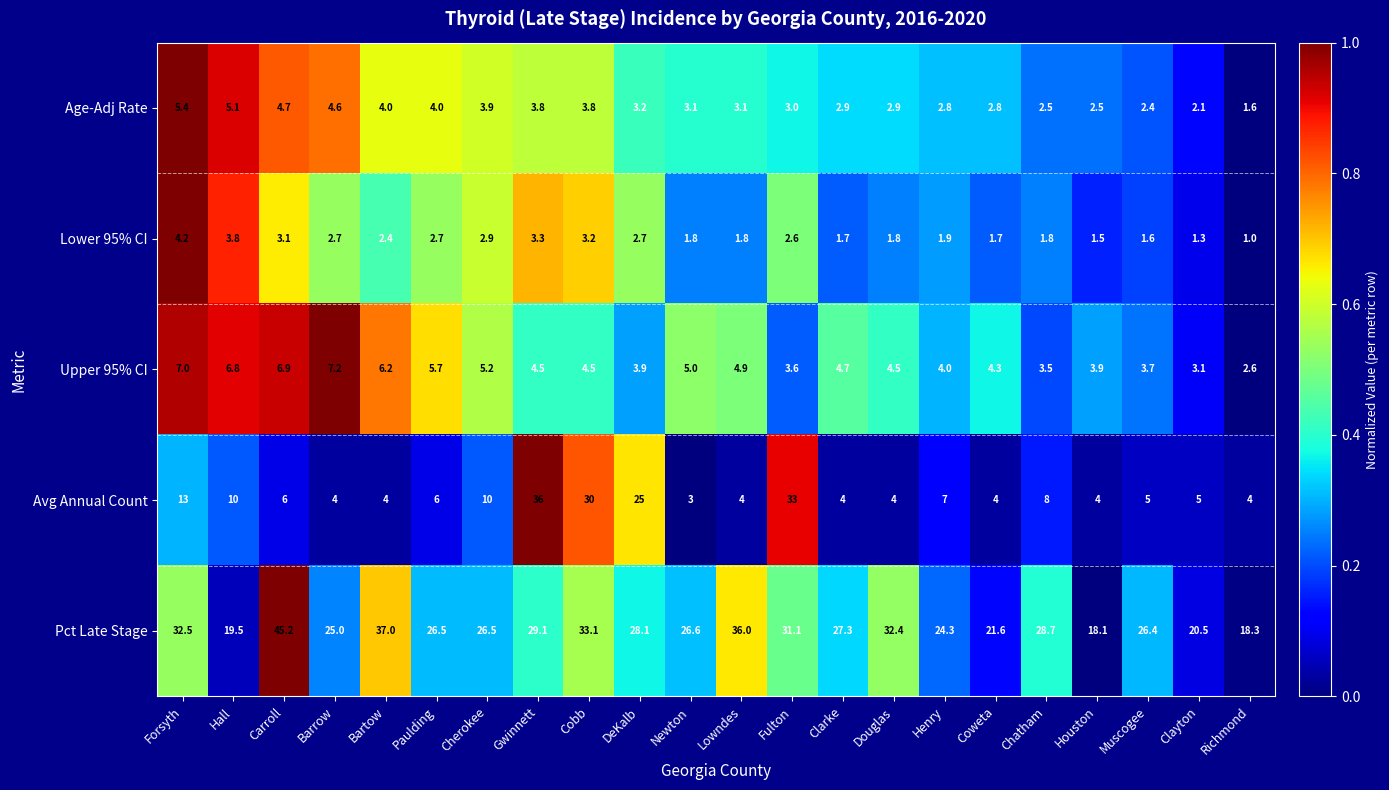

At which label does Avg Annual Count reach its minimum?

Newton